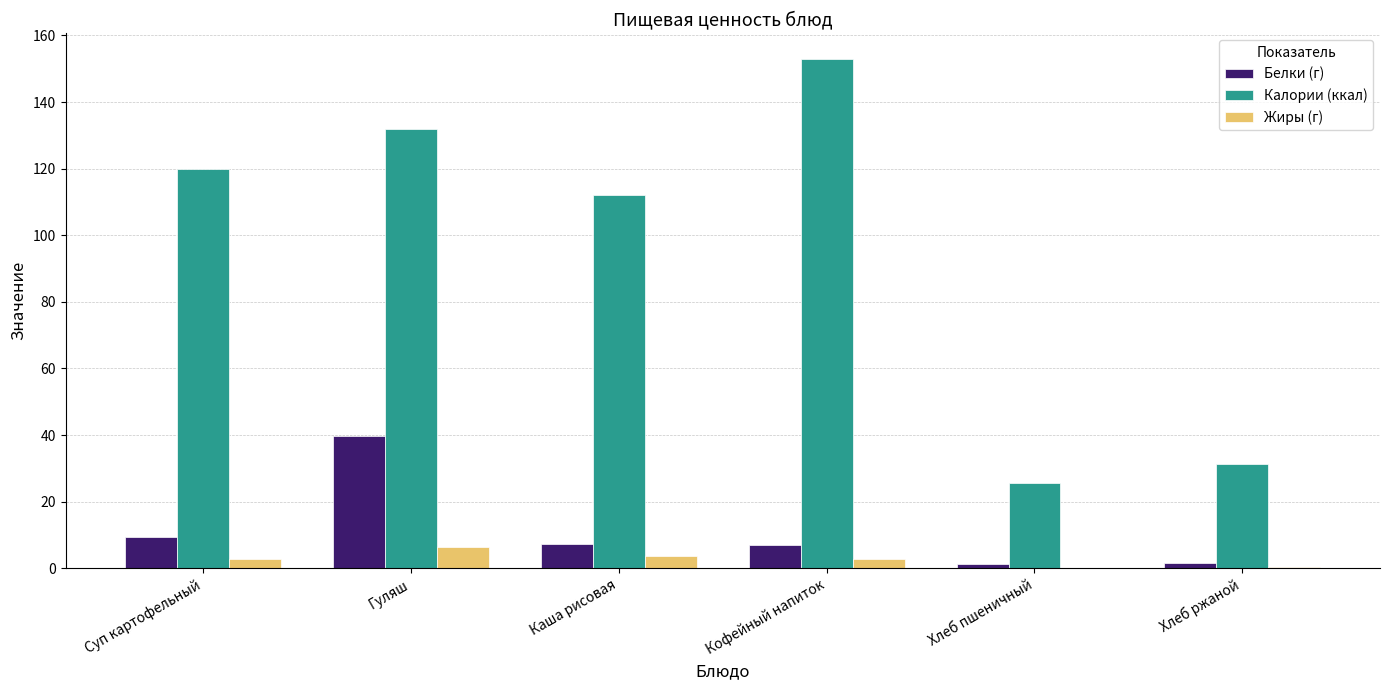

What is the greatest value displayed?

153.0